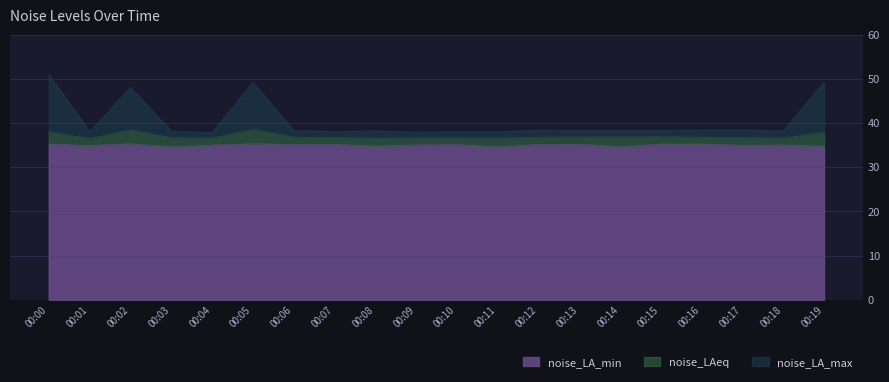

Rank the series at 00:10 from highest to lowest value.

noise_LA_max, noise_LAeq, noise_LA_min